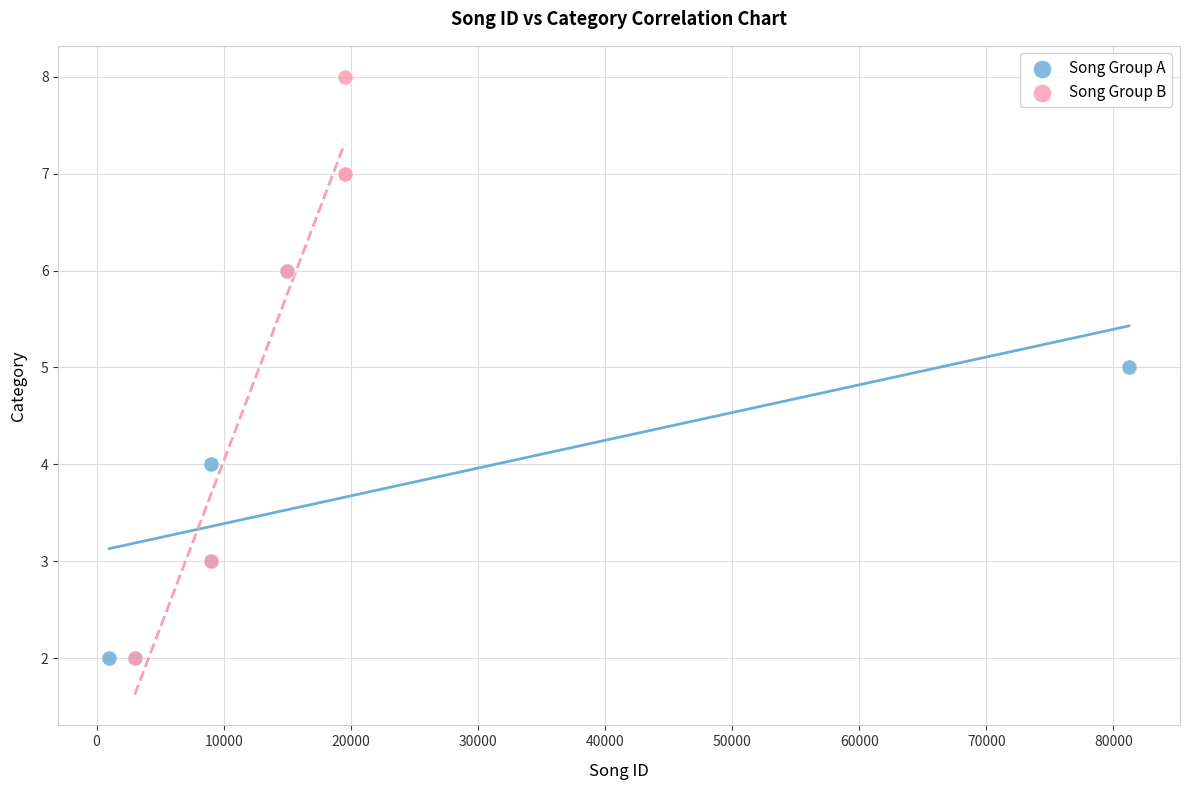

Which series has the largest Y range (max minus min)?

Song Group B